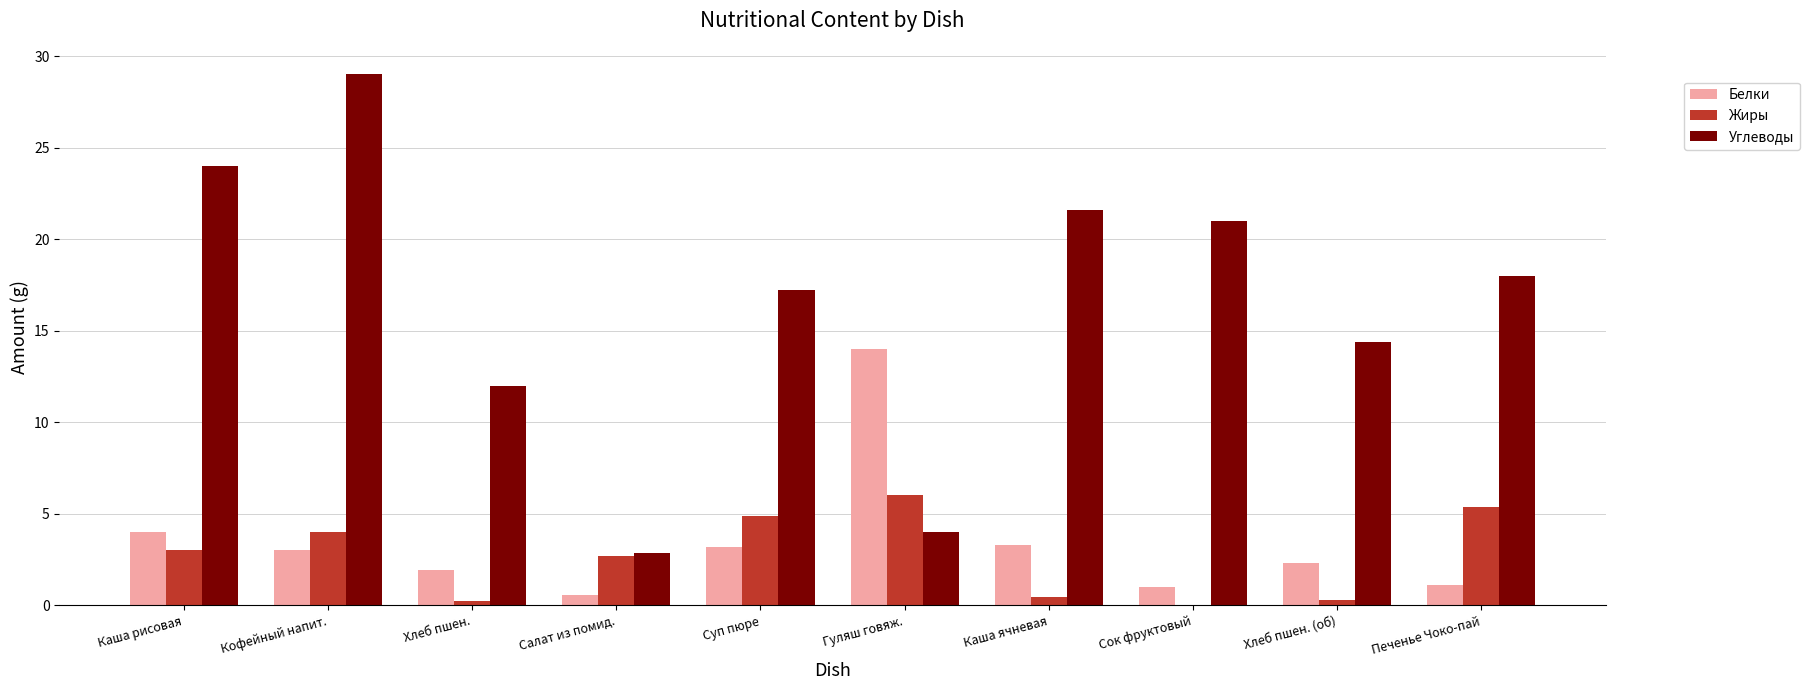

What is the average value of the Белки series?

3.4